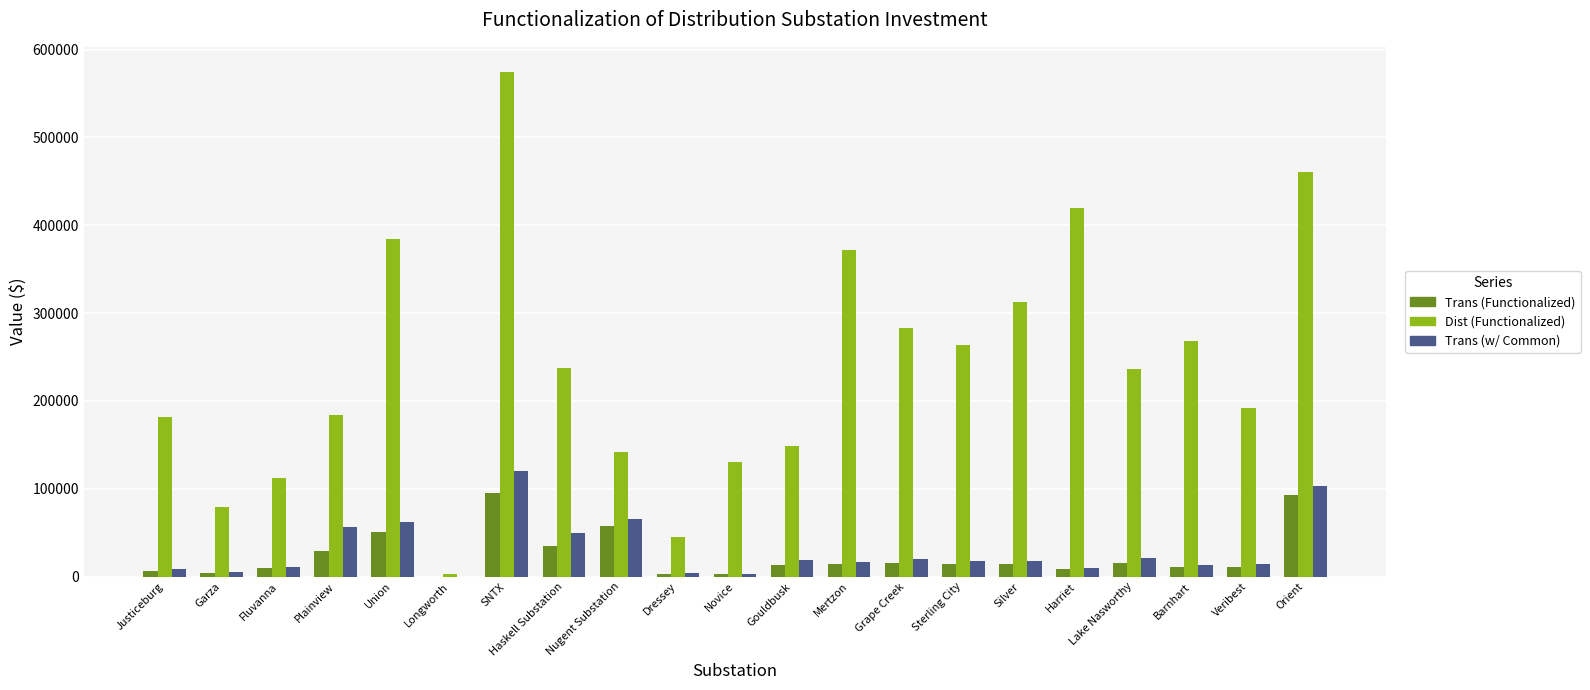

Which series changed the most between SNTX and Lake Nasworthy?

Dist (Functionalized)